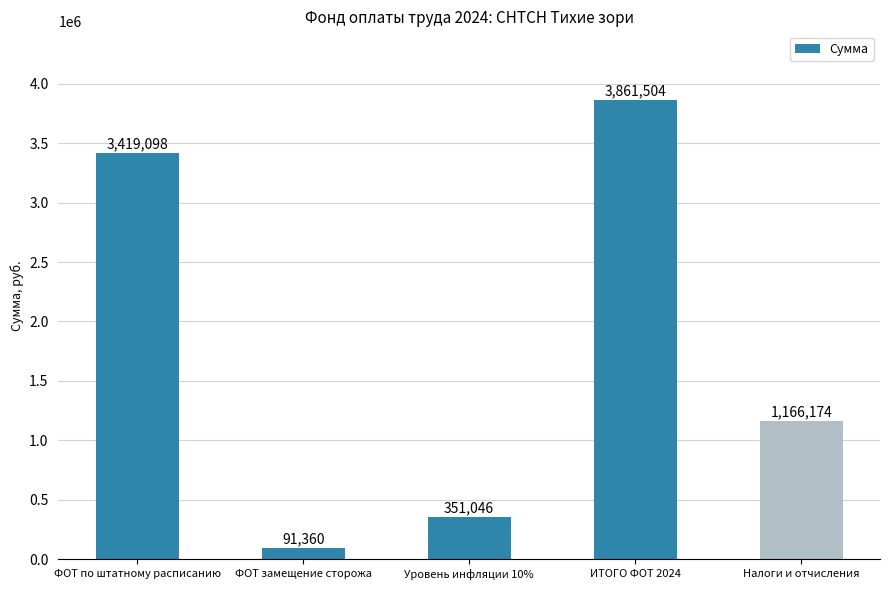

What is the label of the 4th bar from the right?

ФОТ замещение сторожа